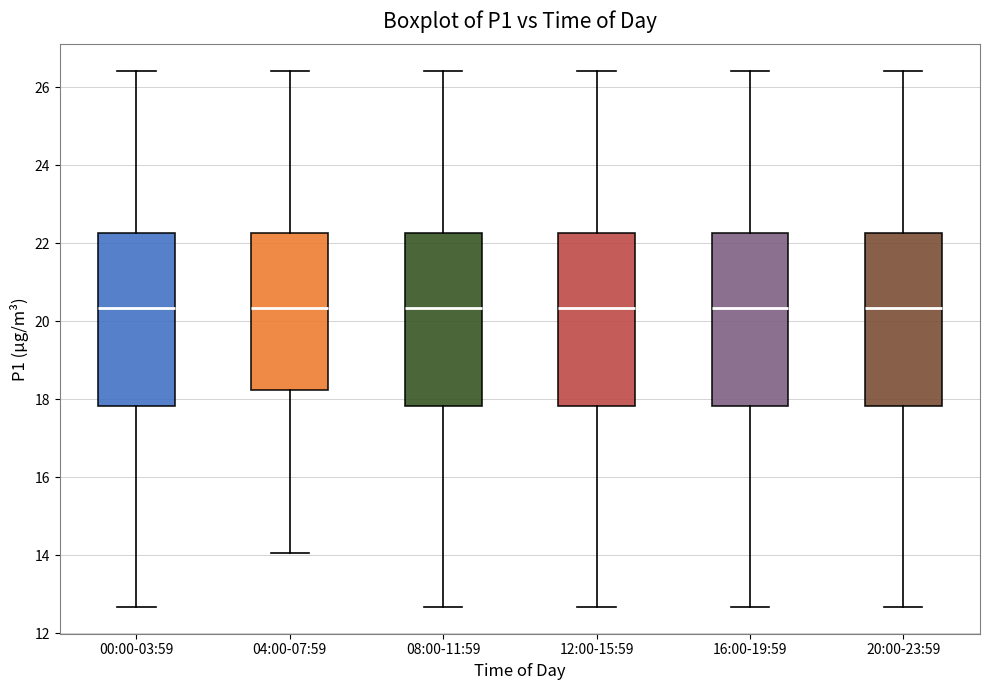

Reading left to right, read every box against the y-axis: the position of its median line, the range the box covers, and the ends of its whiskers. The values are not printed on the chart, so give them approximately, as read against the axis.

00:00-03:59: median 20.4, box 17.8 to 22.2, whiskers 12.6 to 26.4
04:00-07:59: median 20.4, box 18.2 to 22.2, whiskers 14.0 to 26.4
08:00-11:59: median 20.4, box 17.8 to 22.2, whiskers 12.6 to 26.4
12:00-15:59: median 20.4, box 17.8 to 22.2, whiskers 12.6 to 26.4
16:00-19:59: median 20.4, box 17.8 to 22.2, whiskers 12.6 to 26.4
20:00-23:59: median 20.4, box 17.8 to 22.2, whiskers 12.6 to 26.4